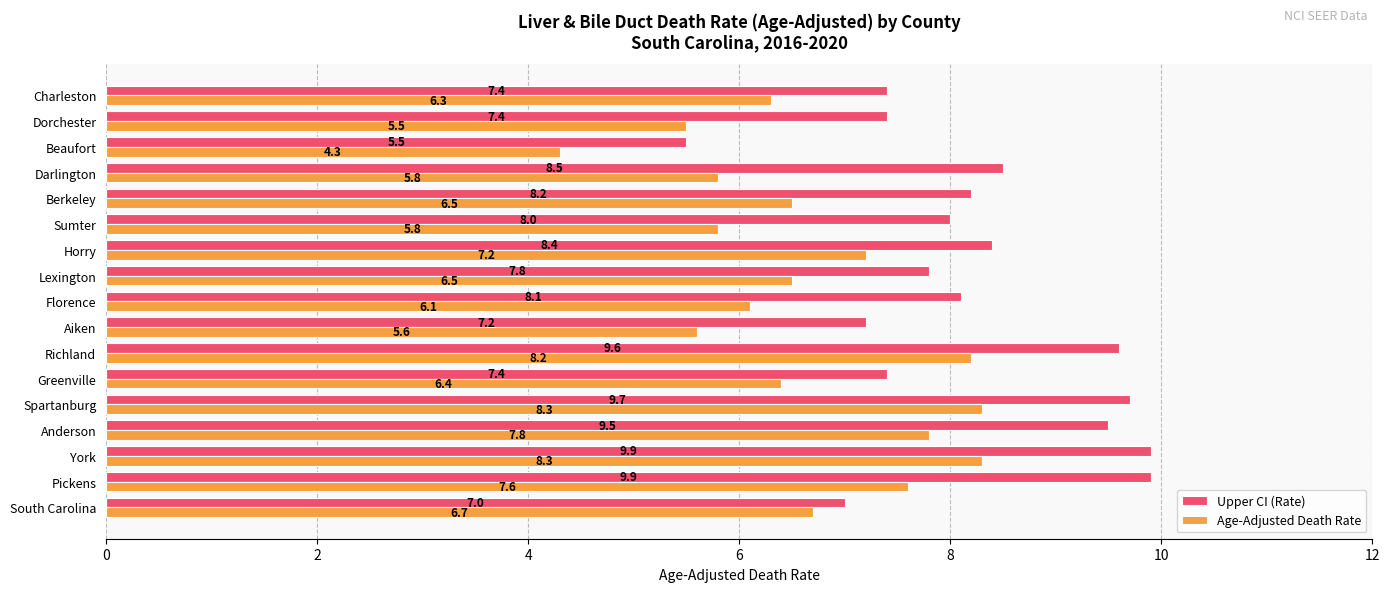

Rank the series by their maximum value, from lowest to highest.

Age-Adjusted Death Rate, Upper CI (Rate)